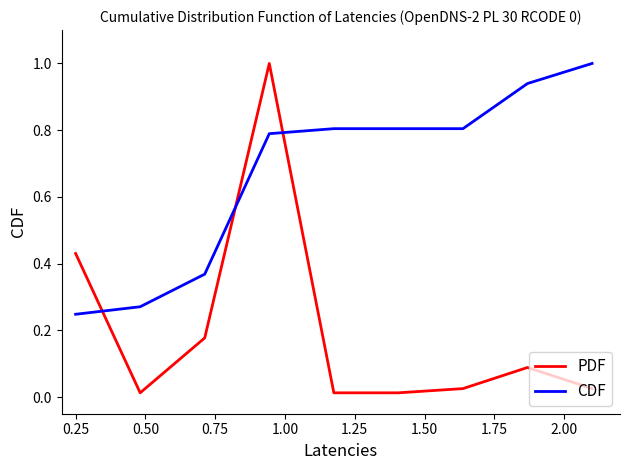

True or false: PDF and CDF intersect in this chart.

True